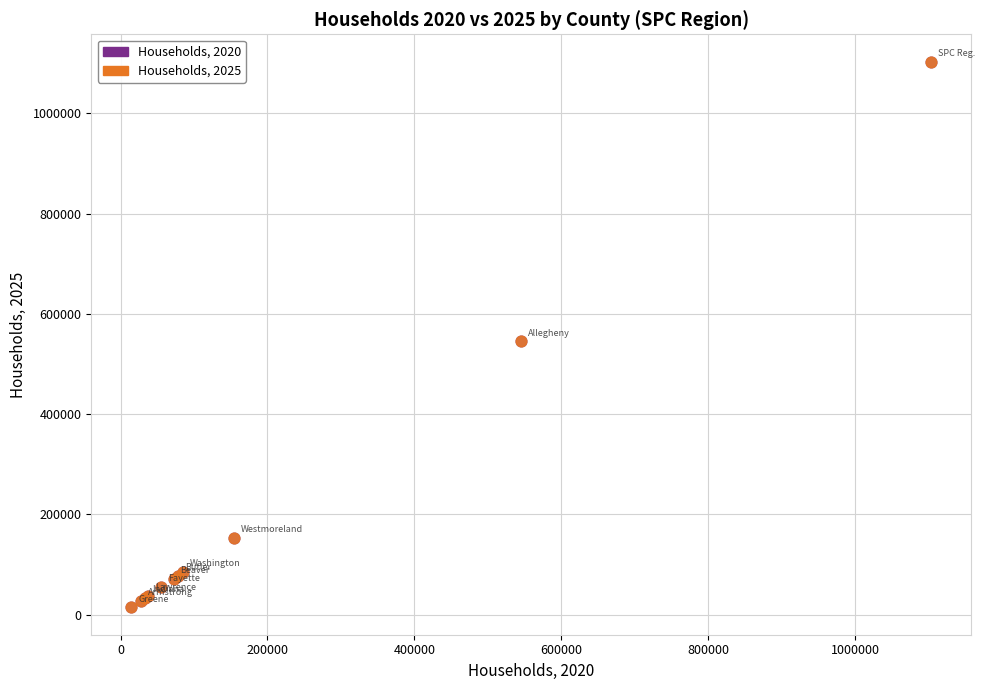

What are all the series names shown in the legend?

Households, 2020, Households, 2025